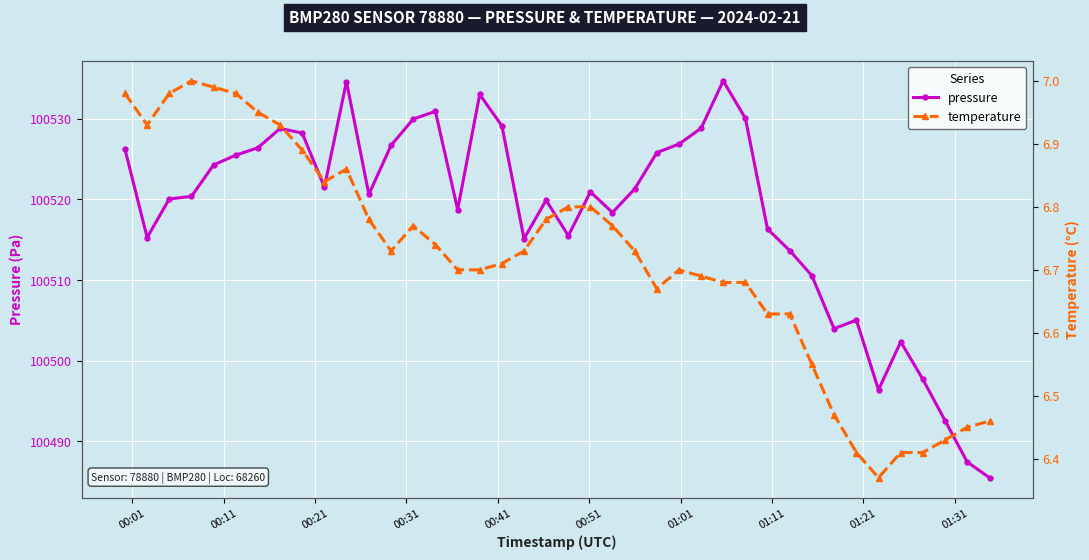

How many series are shown in this chart?

2